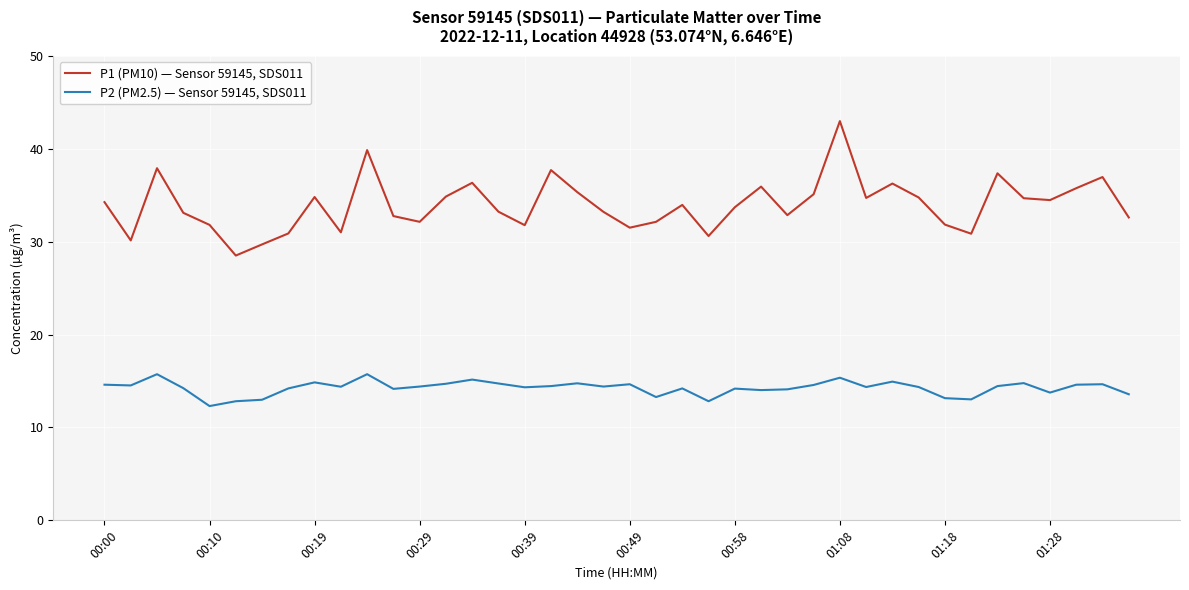

True or false: P1 (PM10) — Sensor 59145, SDS011 and P2 (PM2.5) — Sensor 59145, SDS011 intersect in this chart.

False